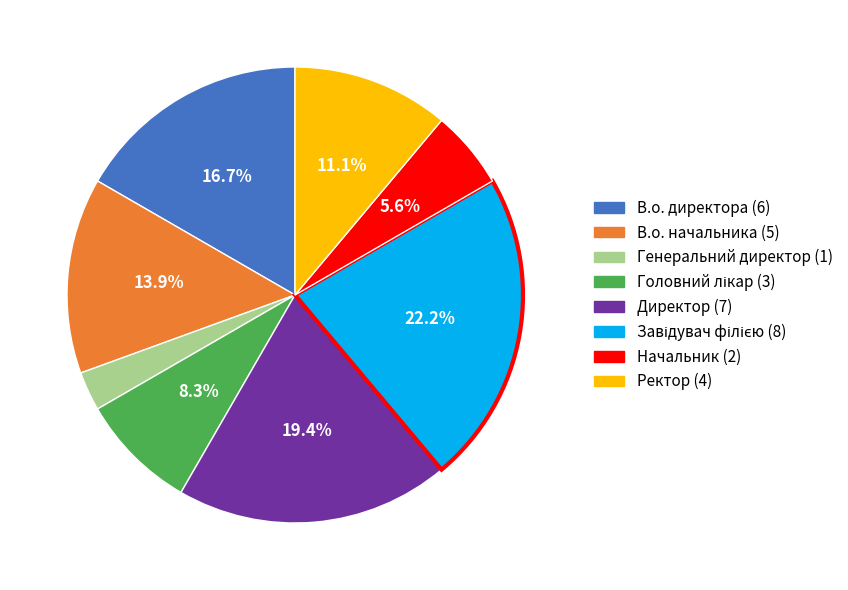

To the nearest percent, what is the average slice percentage?

12%